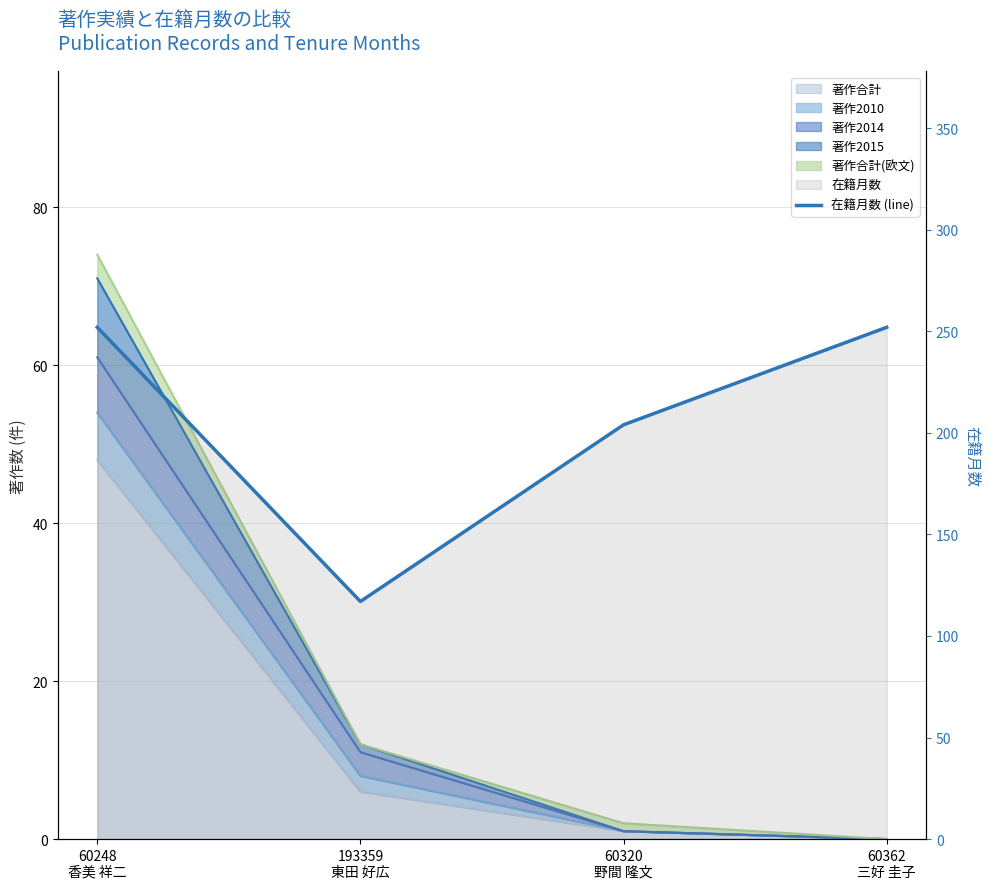

What is the change in value from 193359
東田 好広 to 60362
三好 圭子?

+135